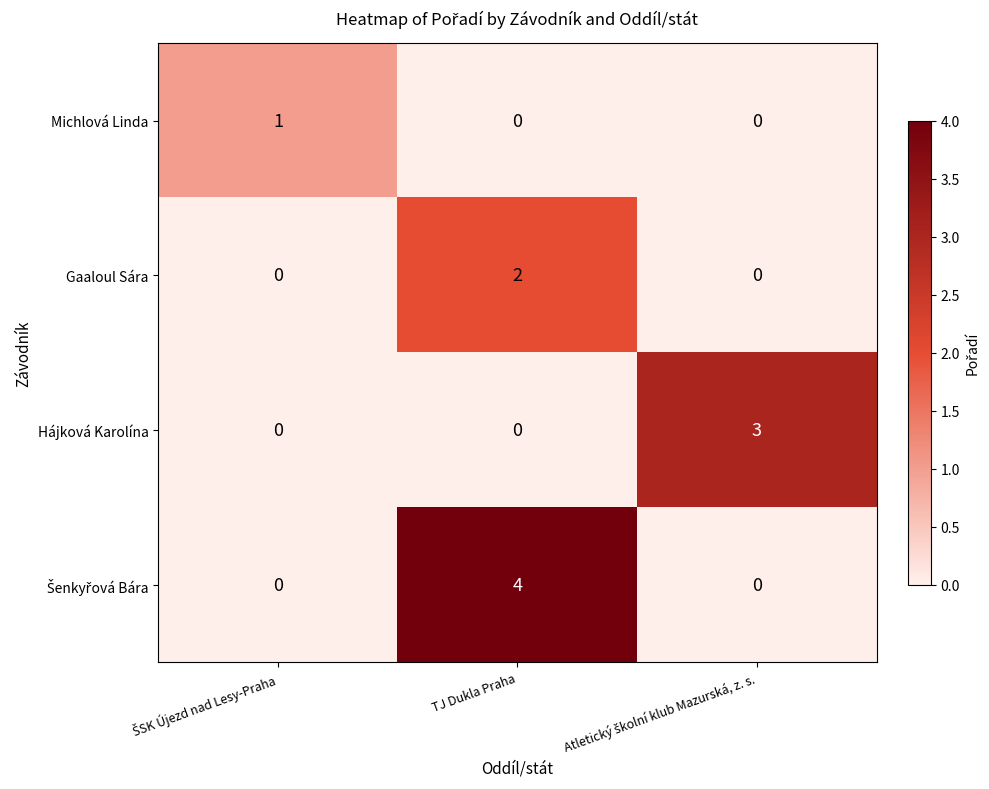

What is the difference between the maximum and minimum values in the Hájková Karolína series?

3